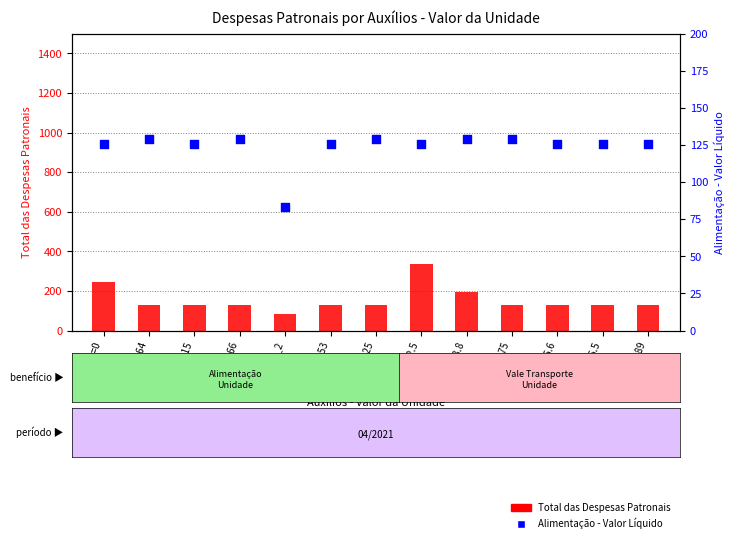

What are all the series names shown in the legend?

Total das Despesas Patronais, Alimentação - Valor Líquido